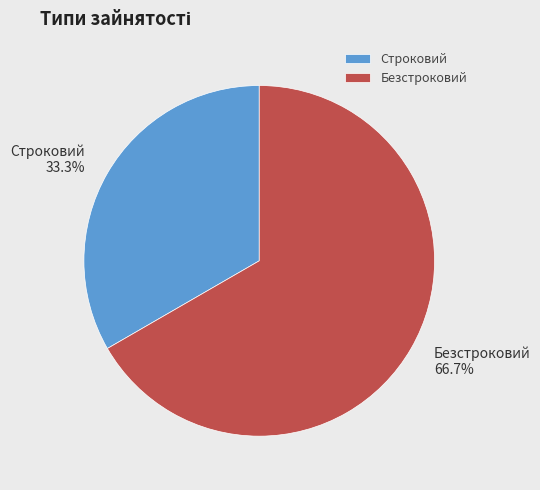

What is the ratio of the value at Безстроковий to the value at Строковий?

2.0